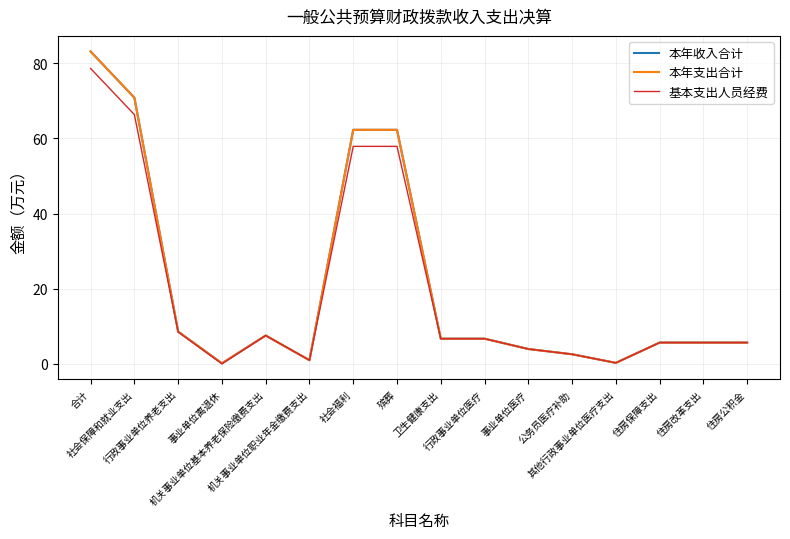

What is the label of the 12th point from the right?

机关事业单位基本养老保险缴费支出